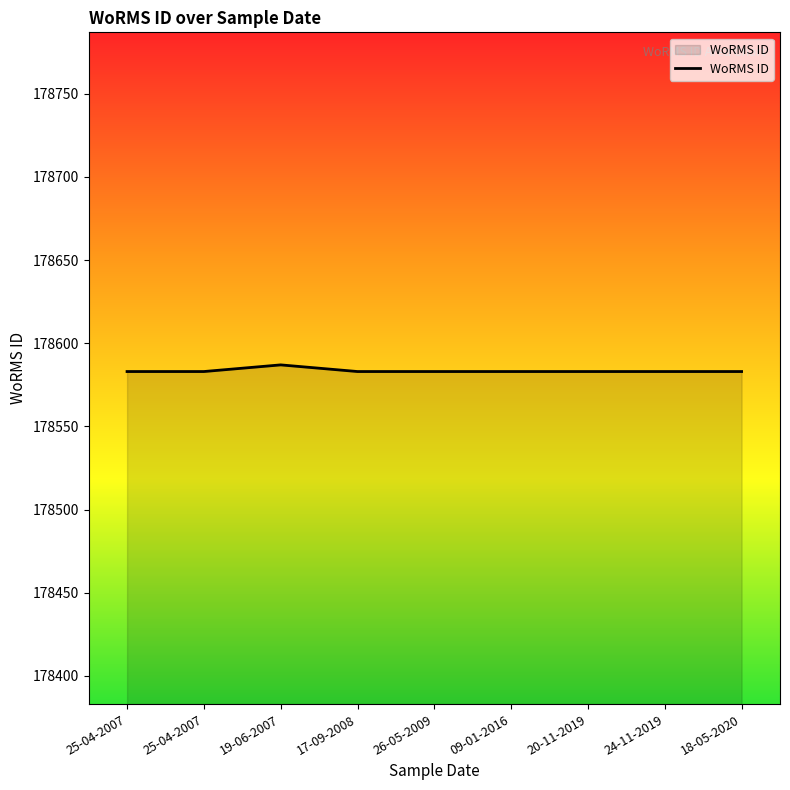

Reading left to right, what are all the values shown in this chart?

178583	178583	178587	178583	178583	178583	178583	178583	178583